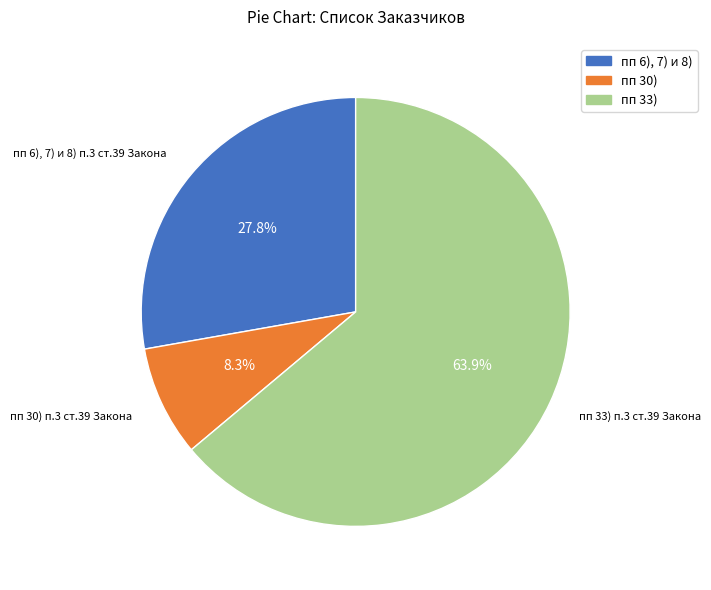

To the nearest percent, what is the average slice percentage?

33%